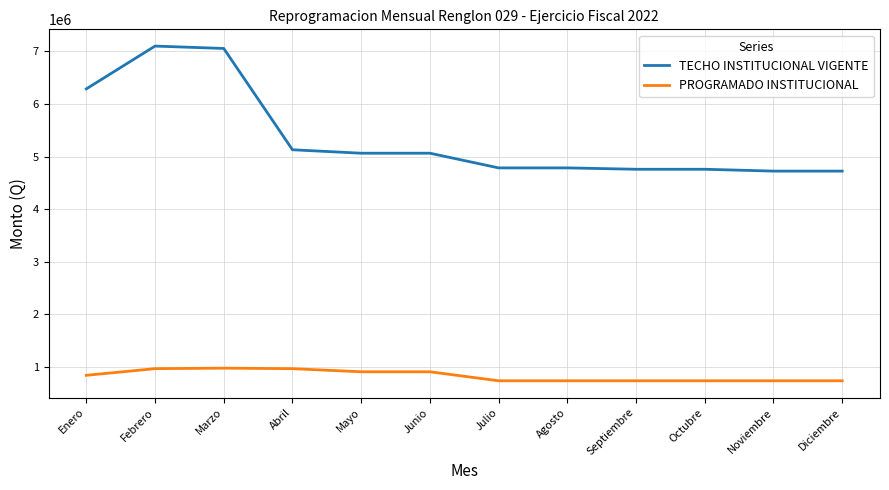

List the series in order of their peak value, highest first.

TECHO INSTITUCIONAL VIGENTE, PROGRAMADO INSTITUCIONAL